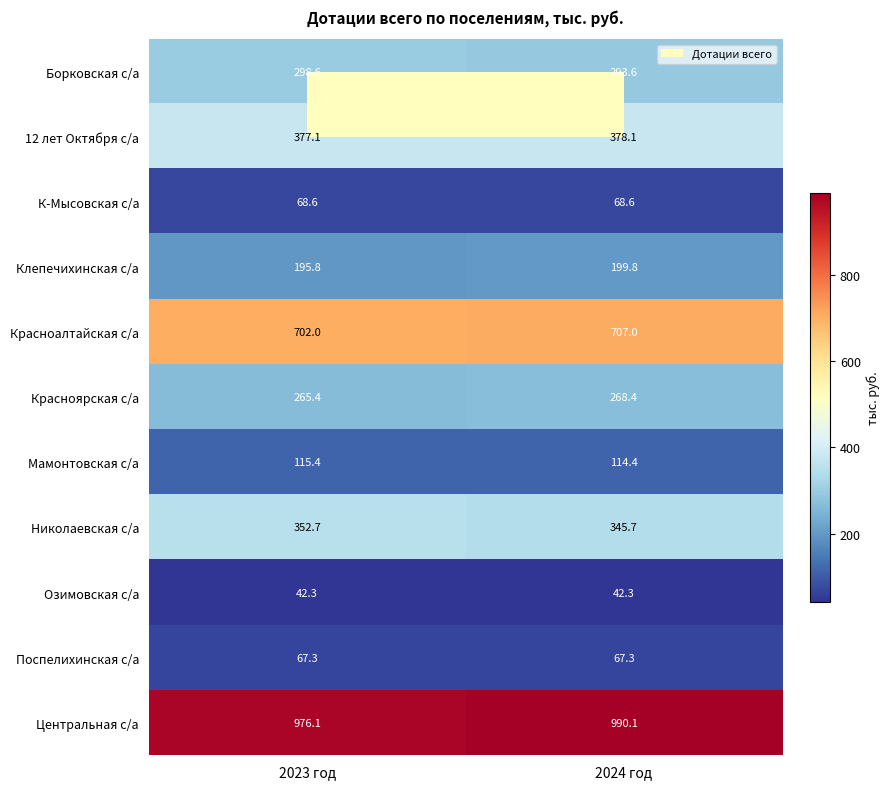

List the series in order of their peak value, highest first.

Центральная с/а, Красноалтайская с/а, 12 лет Октября с/а, Николаевская с/а, Борковская с/а, Красноярская с/а, Клепечихинская с/а, Мамонтовская с/а, К-Мысовская с/а, Поспелихинская с/а, Озимовская с/а